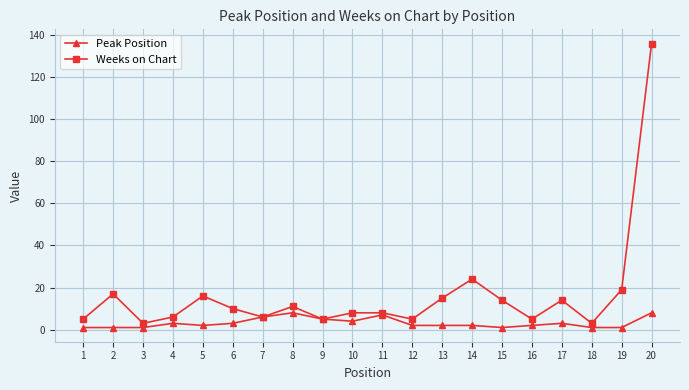

At which label is Weeks on Chart closest to 69?

14